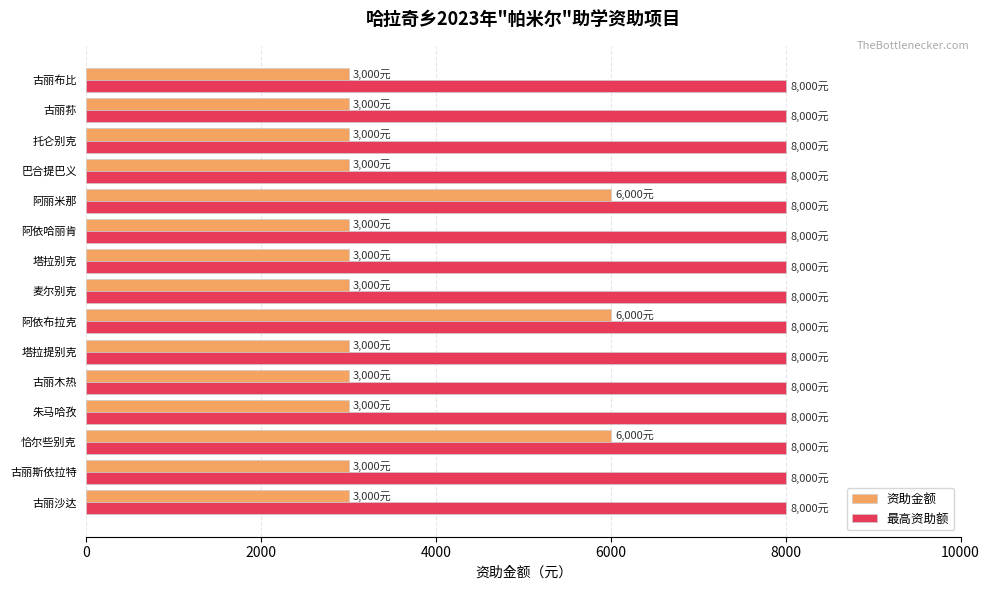

Which series has the largest total across all categories?

最高资助额